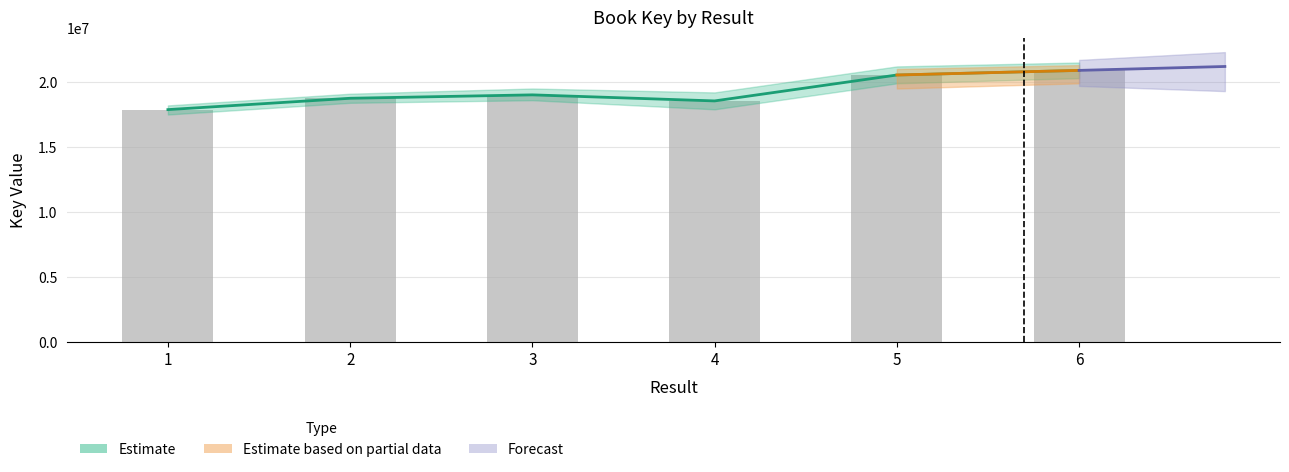

List the labels in order of value, smallest first.

1, 4, 2, 3, 5, 6